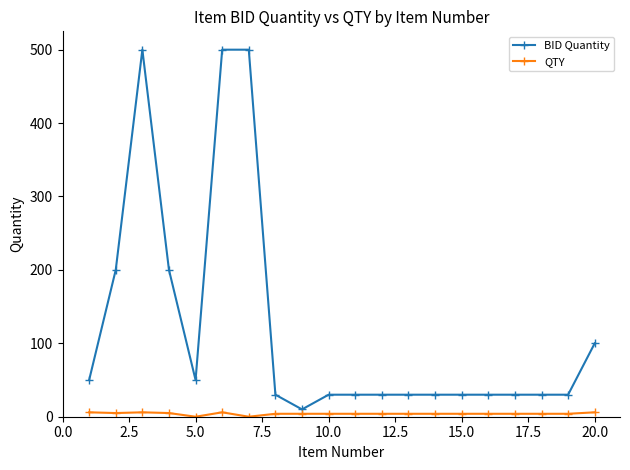

True or false: BID Quantity and QTY cross at least once.

False